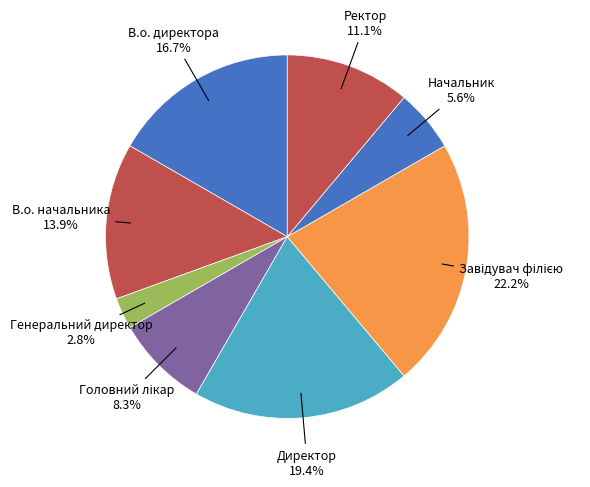

Is there a majority slice in this chart?

No